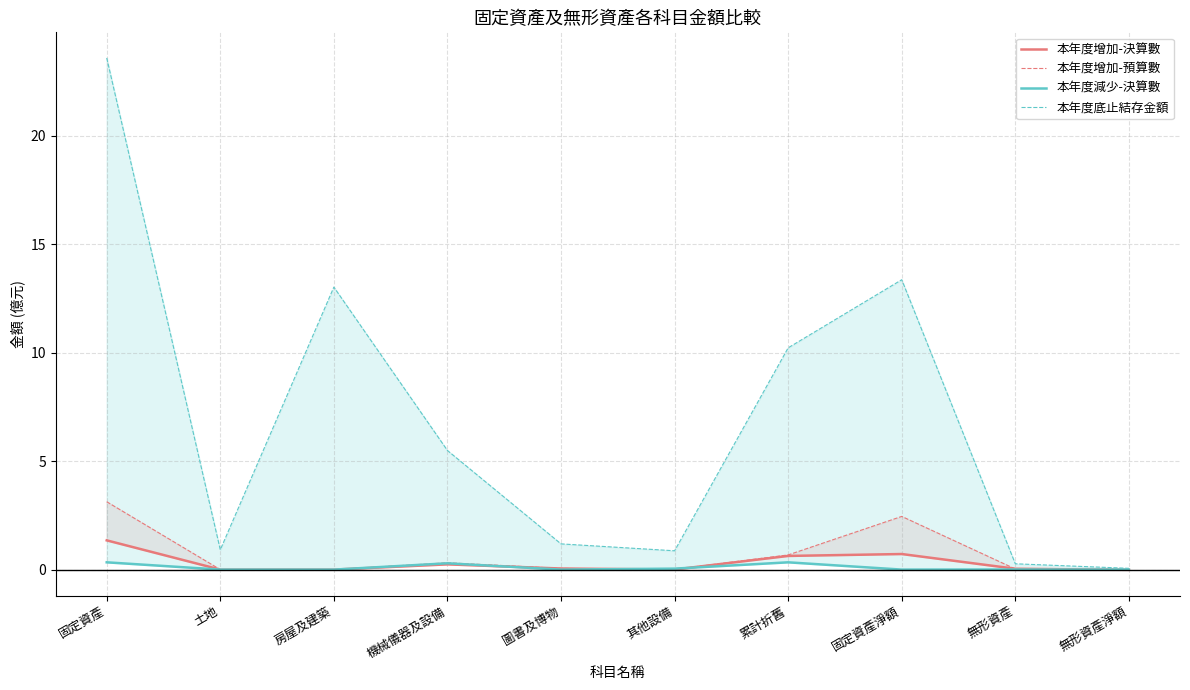

At how many categories does at least one series exceed 13?

3